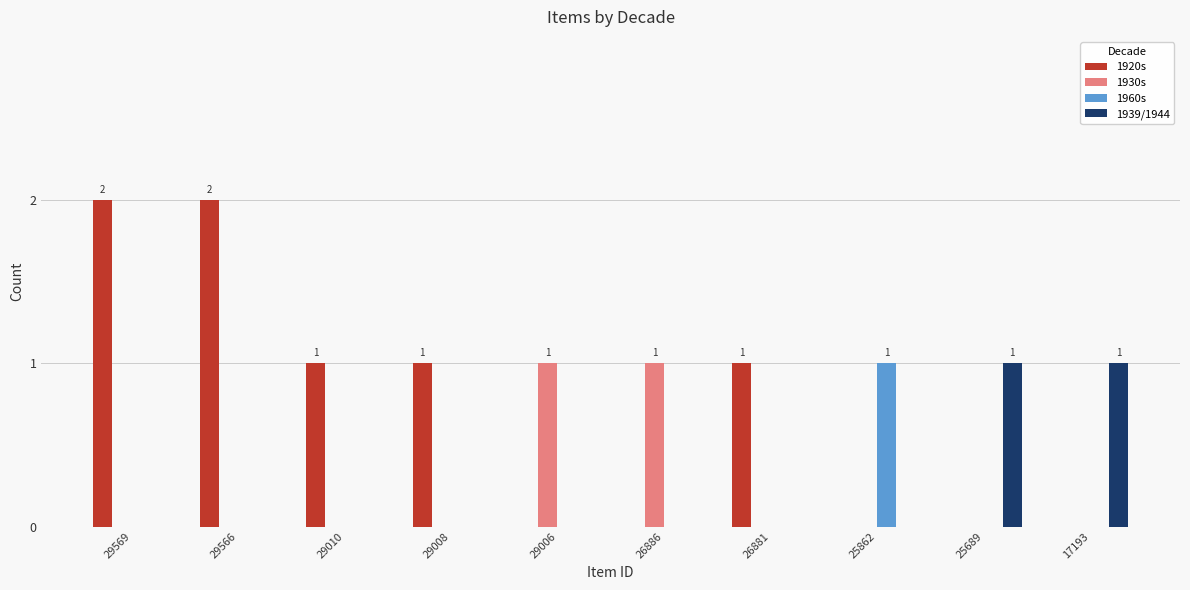

Which series changed the most between 29569 and 26881?

1920s